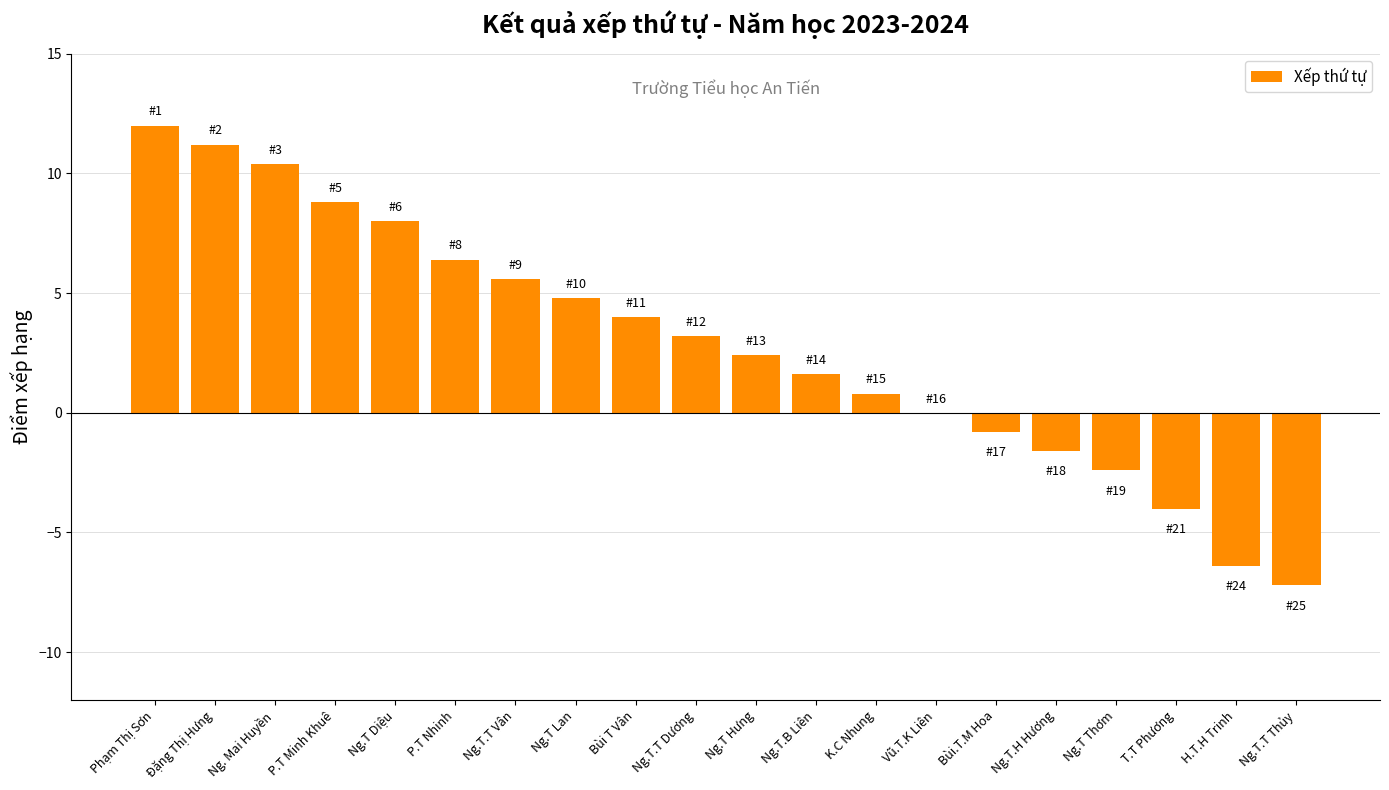

True or false: the data shows 1.8 at Ng.T Lan.

False